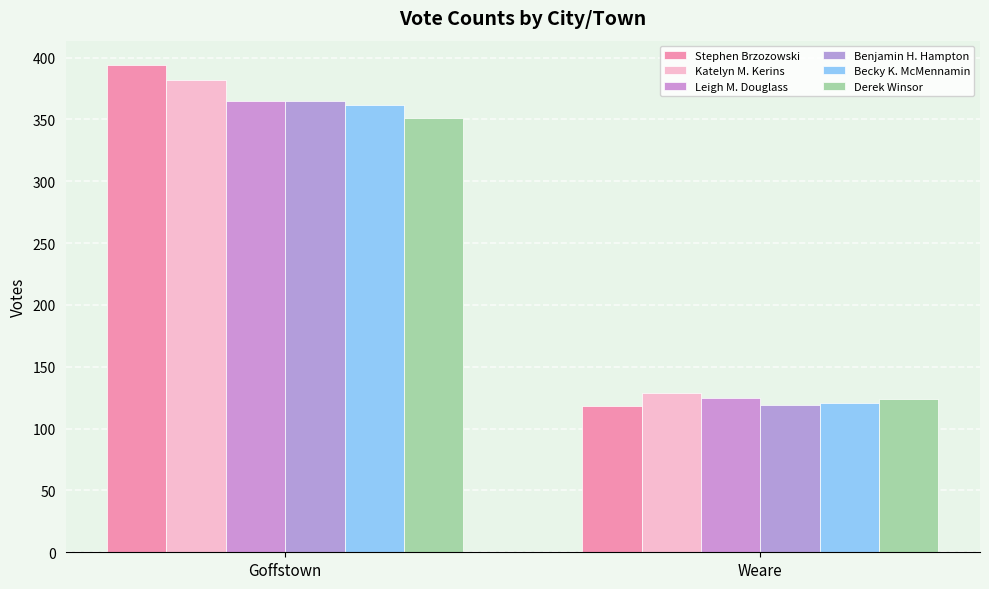

What is the label of the 2nd bar from the right?

Goffstown